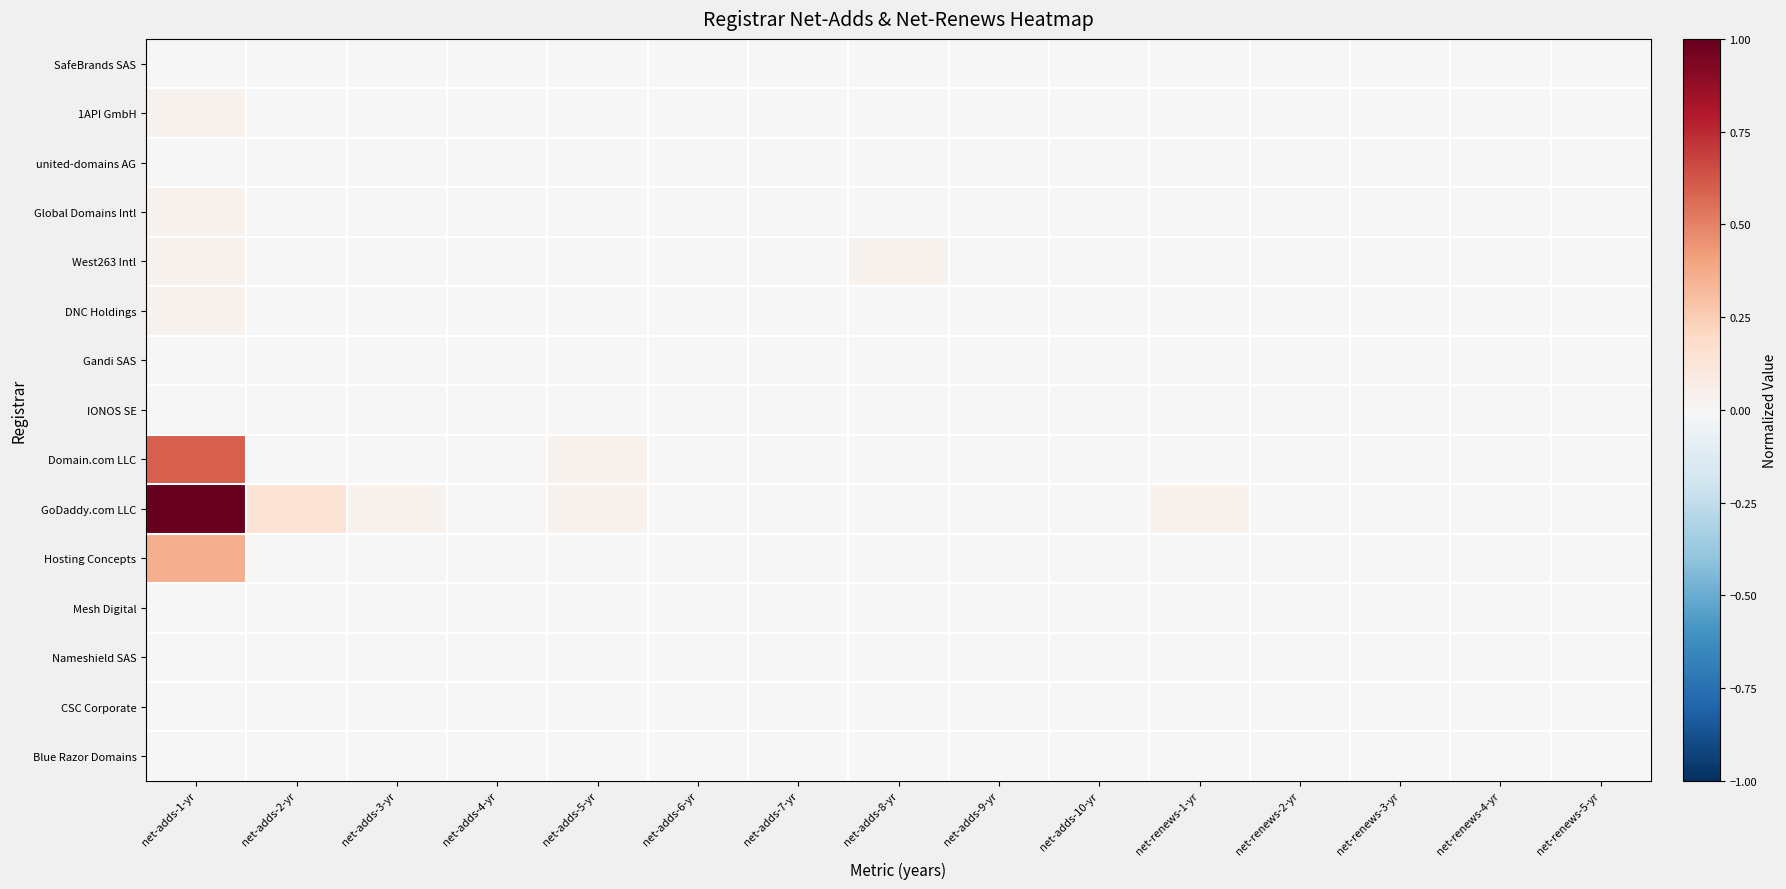

Which has a higher value, net-adds-8-yr or net-adds-2-yr?

net-adds-8-yr